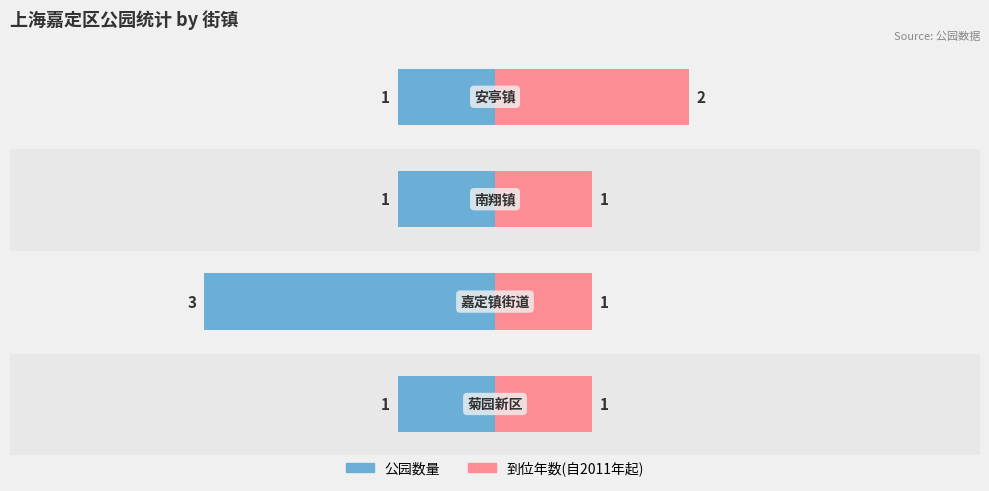

What is the average value of the 到位年数(自2011年起) series?

1